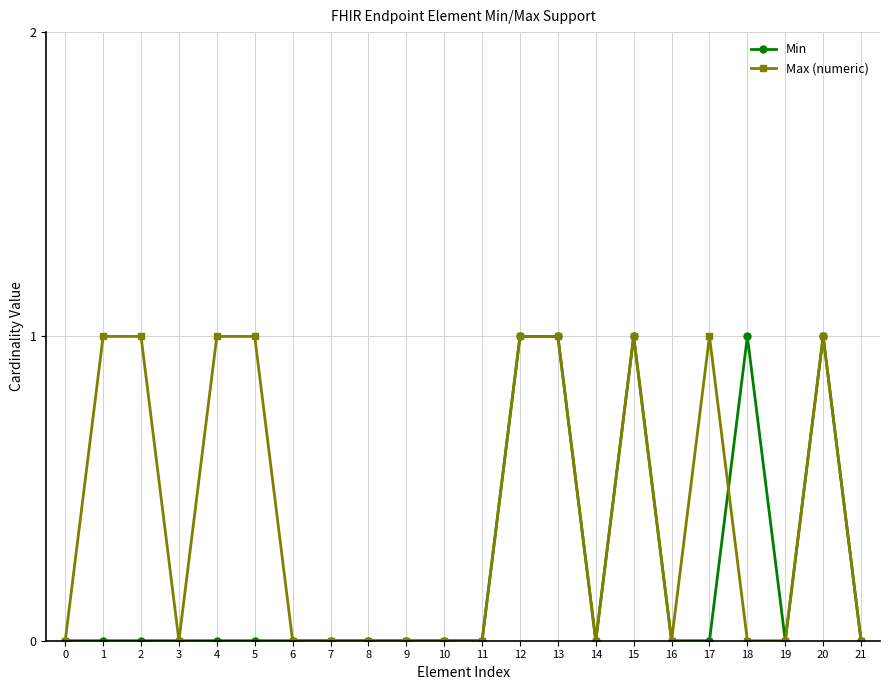

Rank the series by their average value, from highest to lowest.

Max (numeric), Min